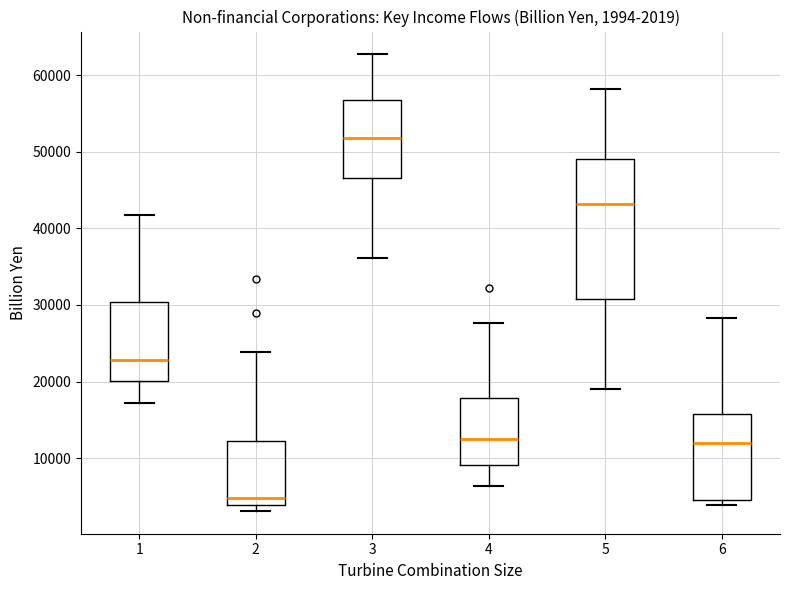

Which box is the tallest, from its lower edge to its upper edge?

5